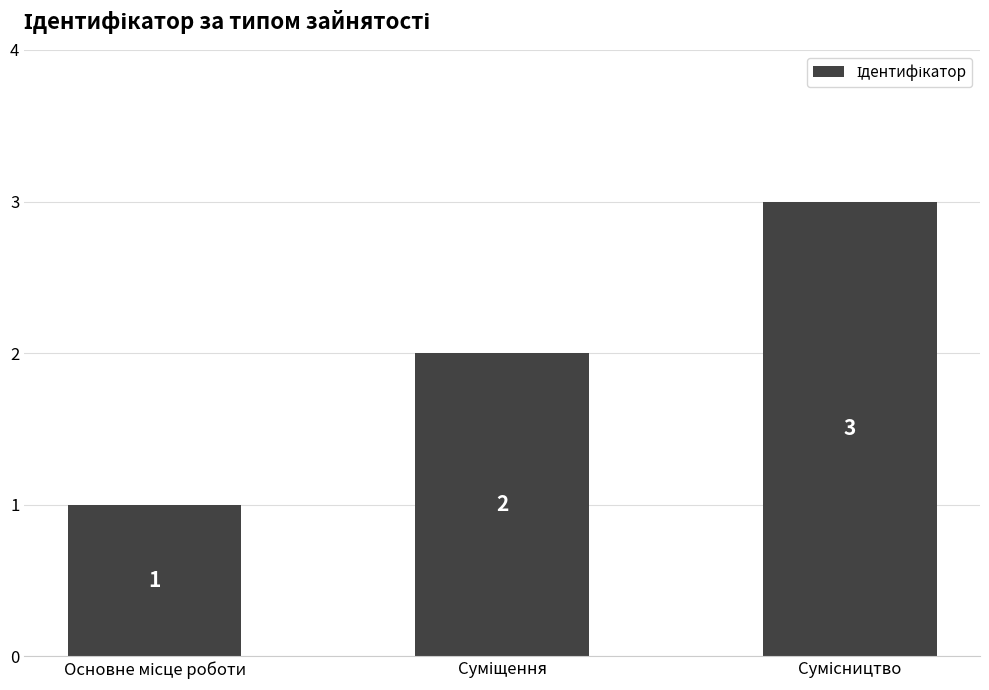

How many values are between 1 and 3?

3